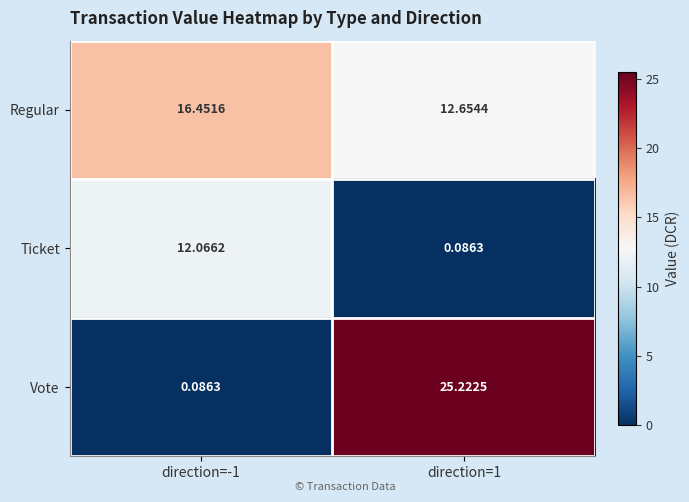

Which series has the largest range (max minus min)?

Vote